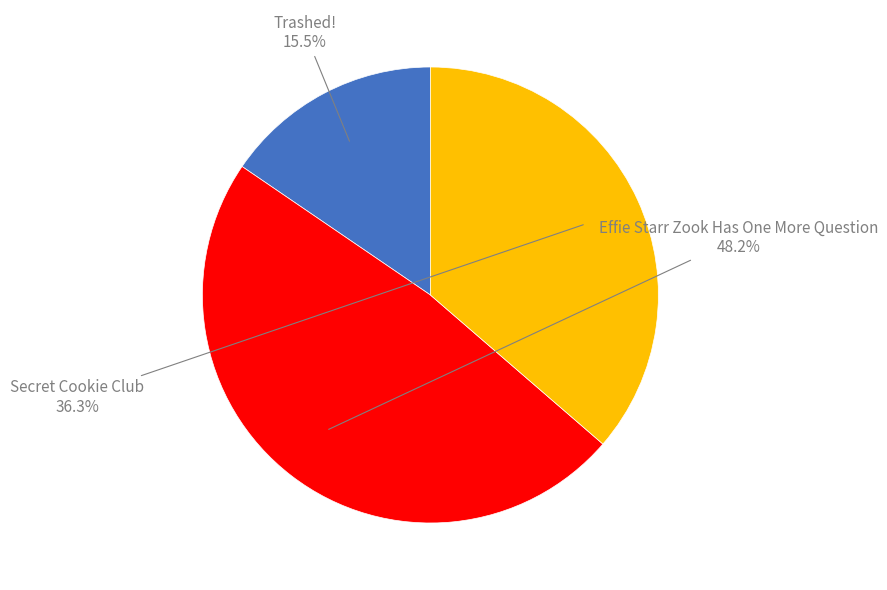

Is there any slice that represents more than half of the pie?

No